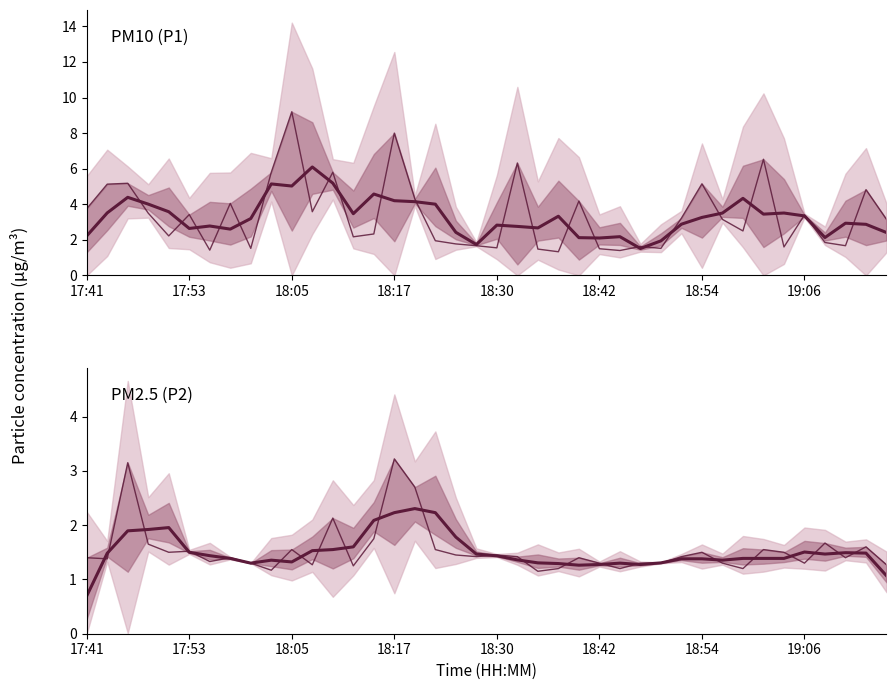

List the labels in order of Observed value, largest first.

15, 18:05, 16, 12, 14, 36, 18:17, 38, 10, 17, 33, 18:42, 18:30, 30, 34, 18, 20, 19, 21, 29, 17:41, 19:06, 24, 37, 17:53, 18:54, 8, 25, 27, 28, 31, 35, 11, 39, 13, 23, 26, 32, 9, 22